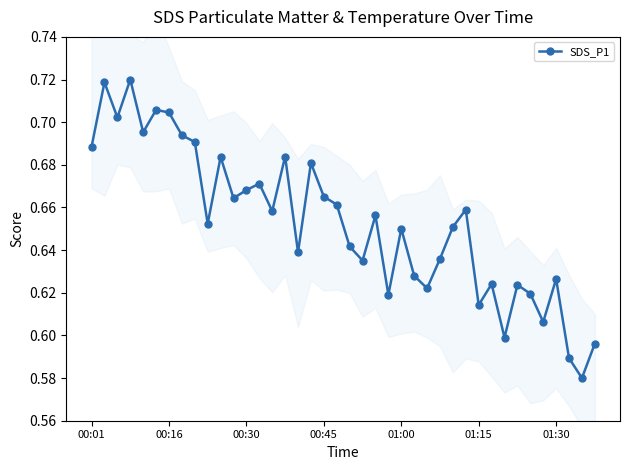

How many distinct data groups are displayed?

1